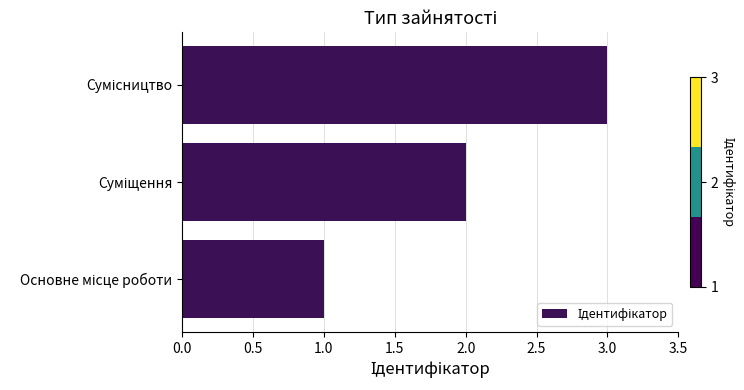

What is the maximum value shown in the chart?

3